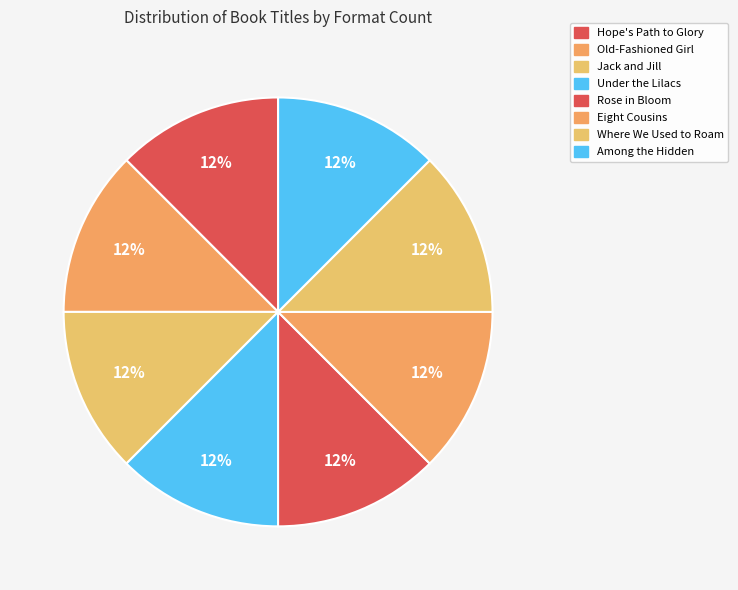

The Jack and Jill slice represents 1% of the pie. True or false?

False